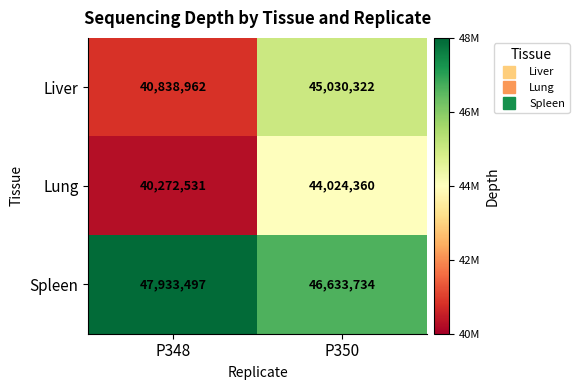

Count the number of data series in this chart.

3